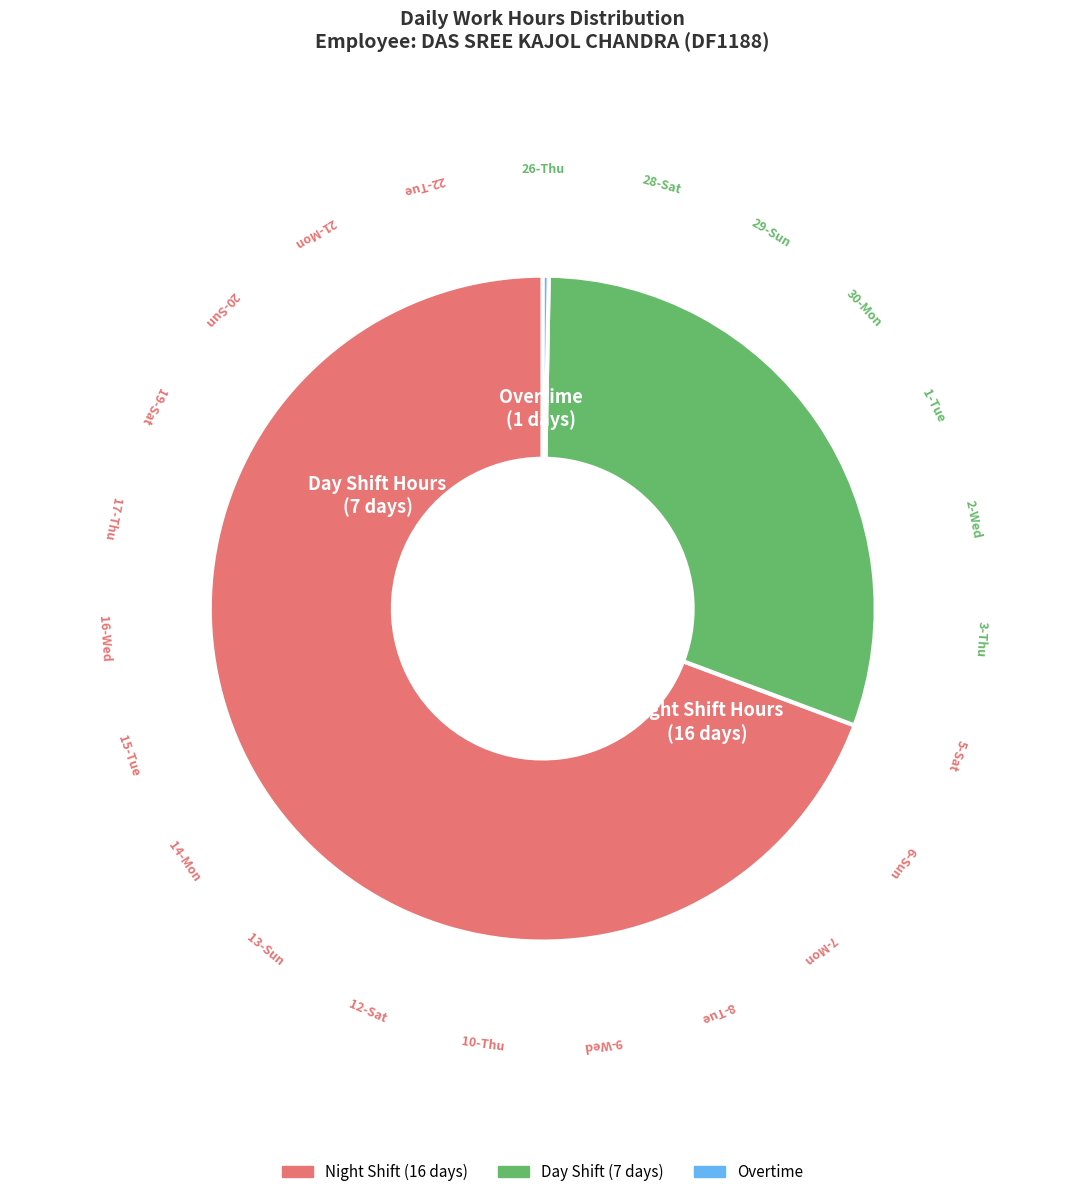

Does any single category account for the majority?

Yes